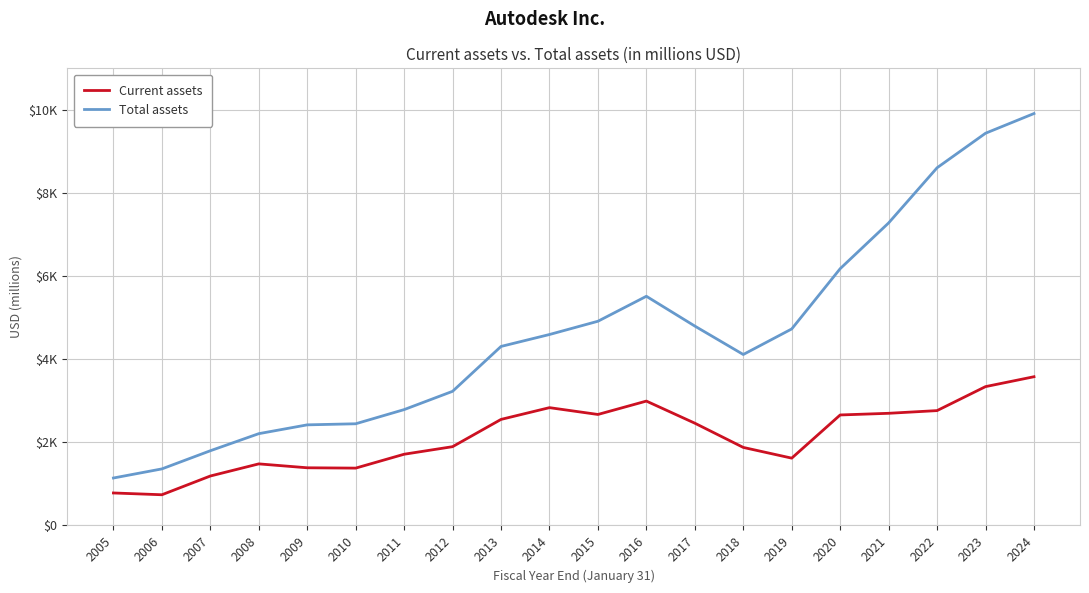

True or false: Total assets has more than 0 interior local peaks.

True